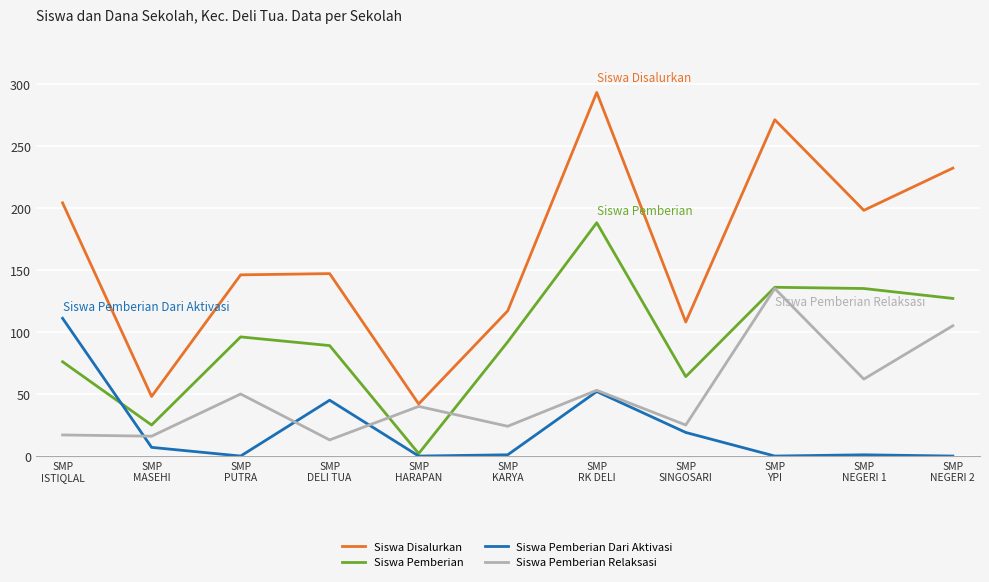

List the series in order of their peak value, lowest first.

Siswa Pemberian Dari Aktivasi, Siswa Pemberian Relaksasi, Siswa Pemberian, Siswa Disalurkan